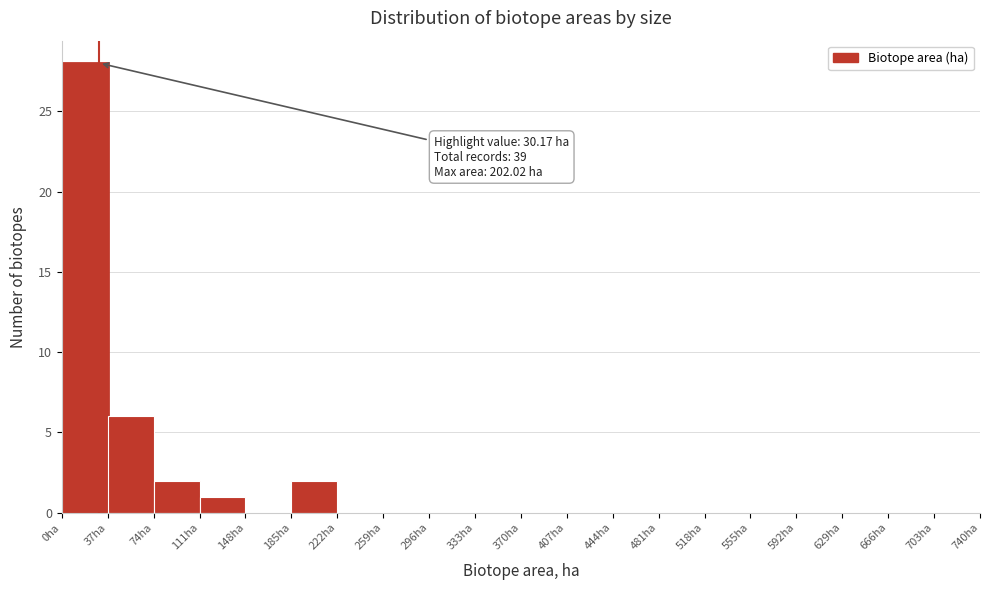

Which range on the x-axis has the tallest bar?

0 to 37